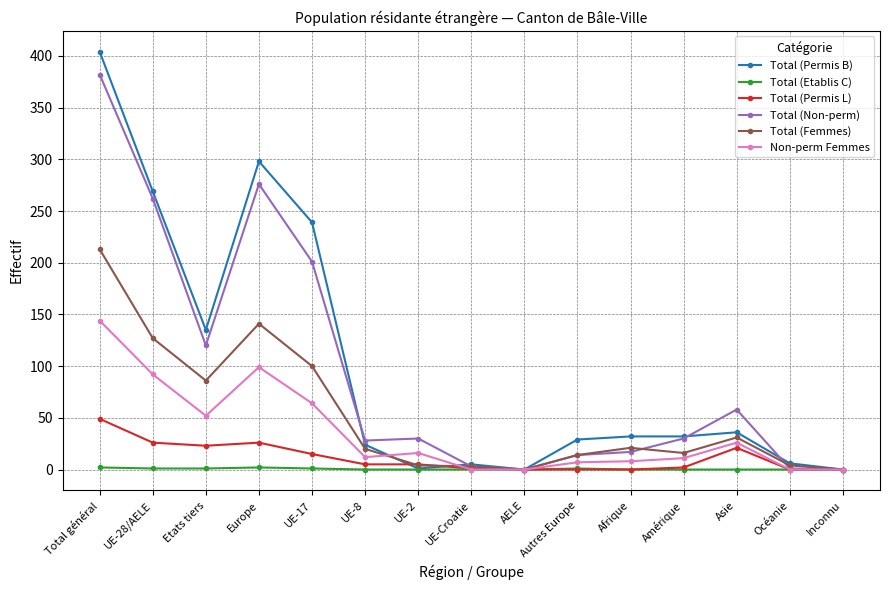

Rank the series by their maximum value, from lowest to highest.

Total (Etablis C), Total (Permis L), Non-perm Femmes, Total (Femmes), Total (Non-perm), Total (Permis B)